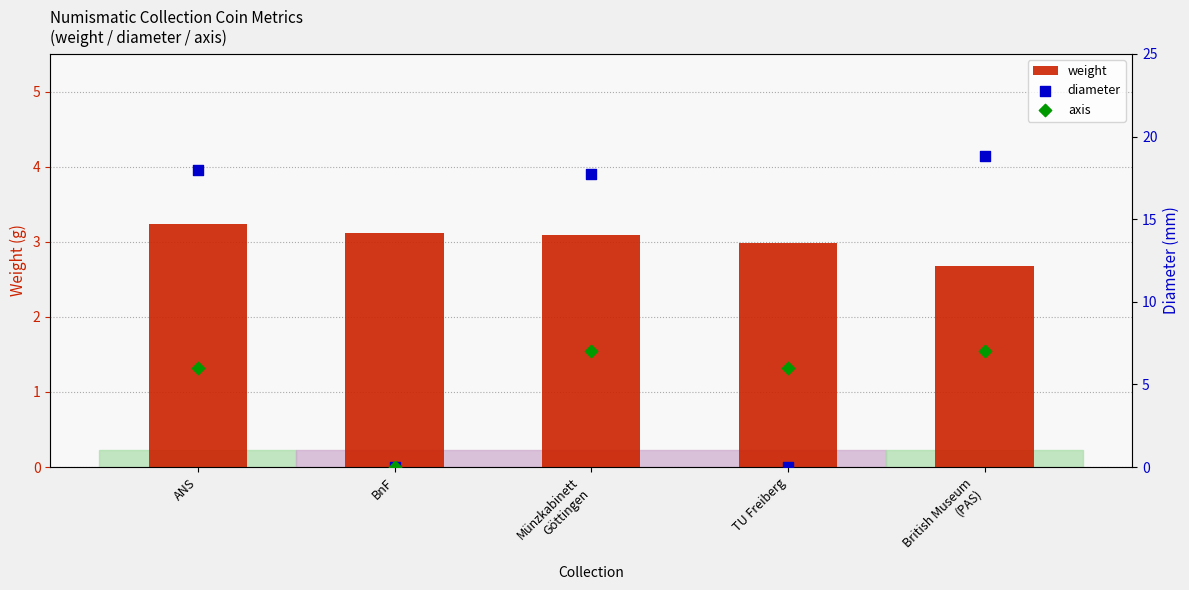

At which category is the sum across all series the highest?

British Museum
(PAS)